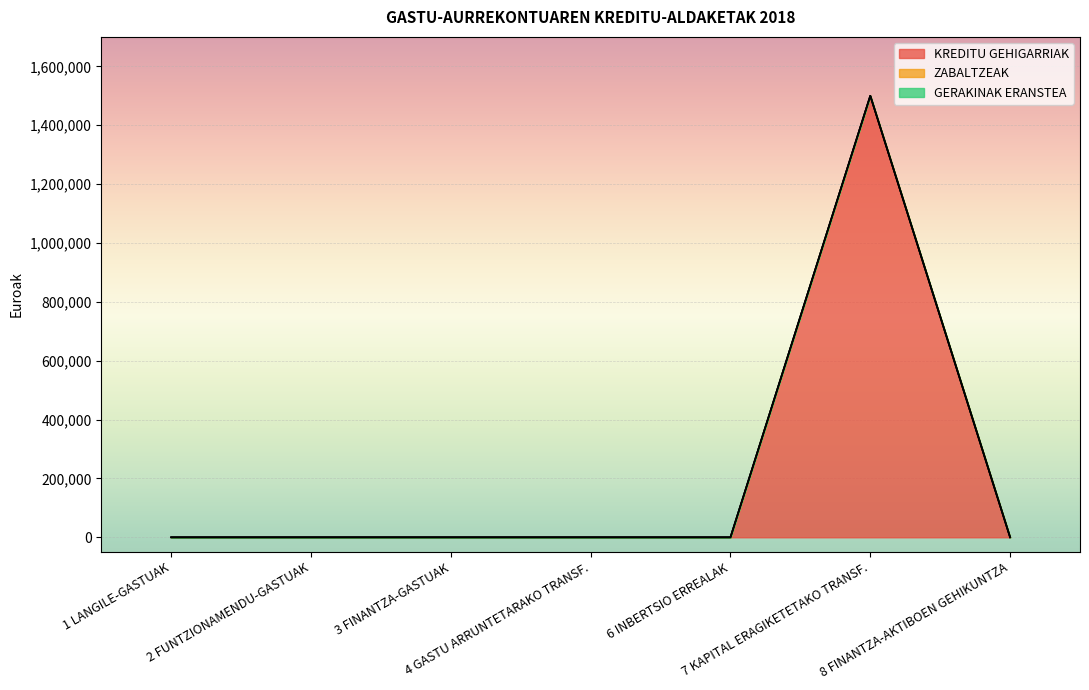

Is the value of KREDITU GEHIGARRIAK at 3 FINANTZA-GASTUAK greater than the value of ZABALTZEAK at 3 FINANTZA-GASTUAK?

No